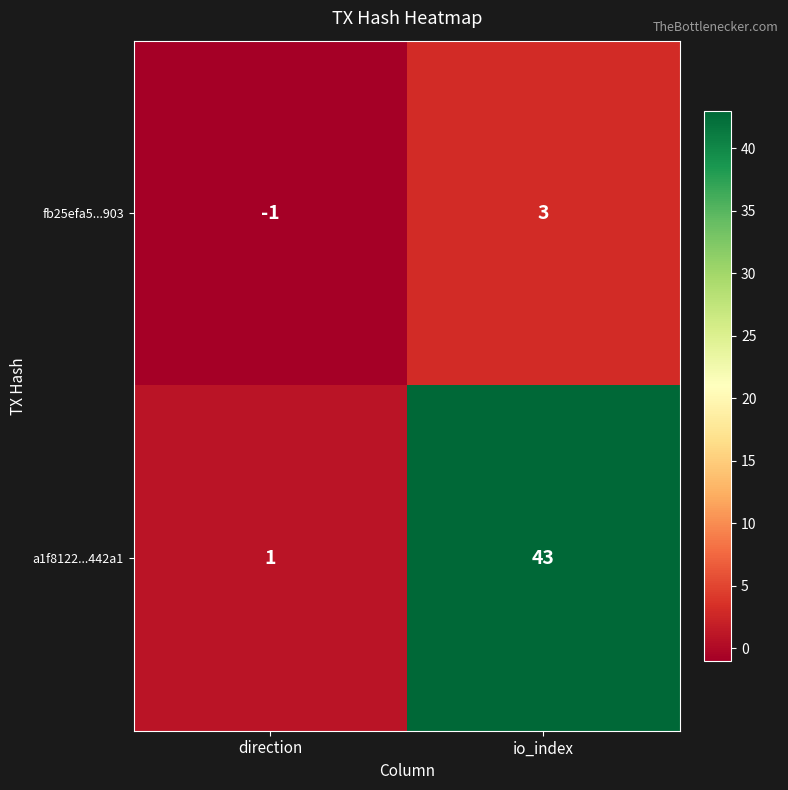

At how many categories does at least one series exceed 20?

1